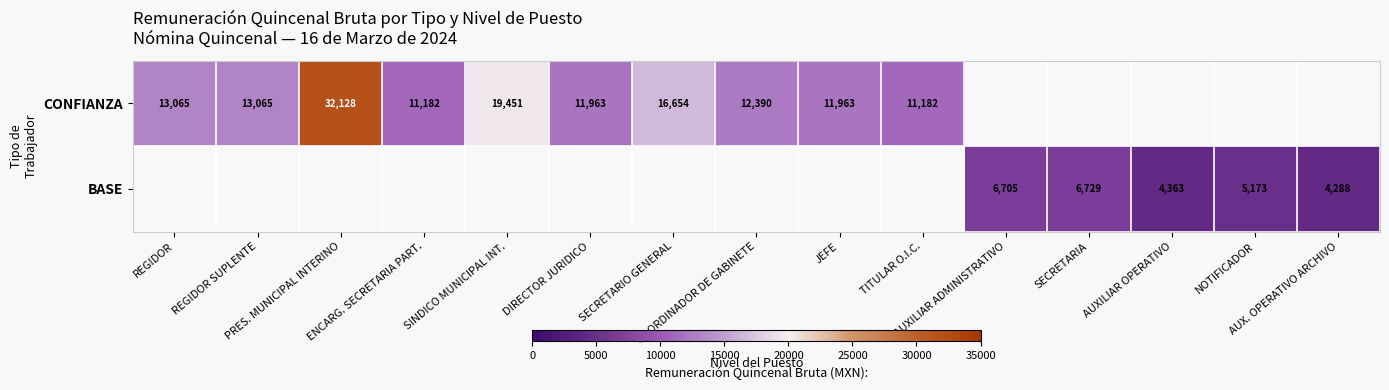

Which label corresponds to the largest value in the chart?

PRES. MUNICIPAL INTERINO